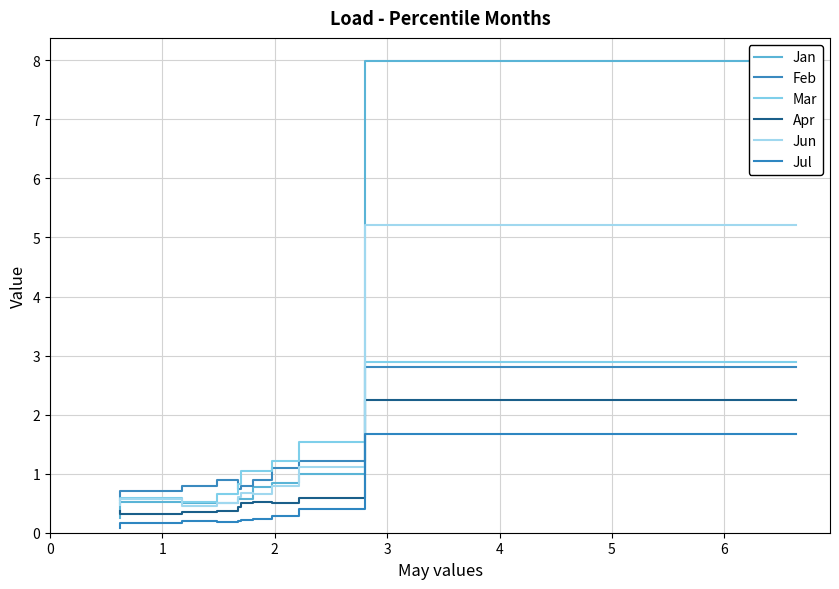

Count the number of data series in this chart.

6